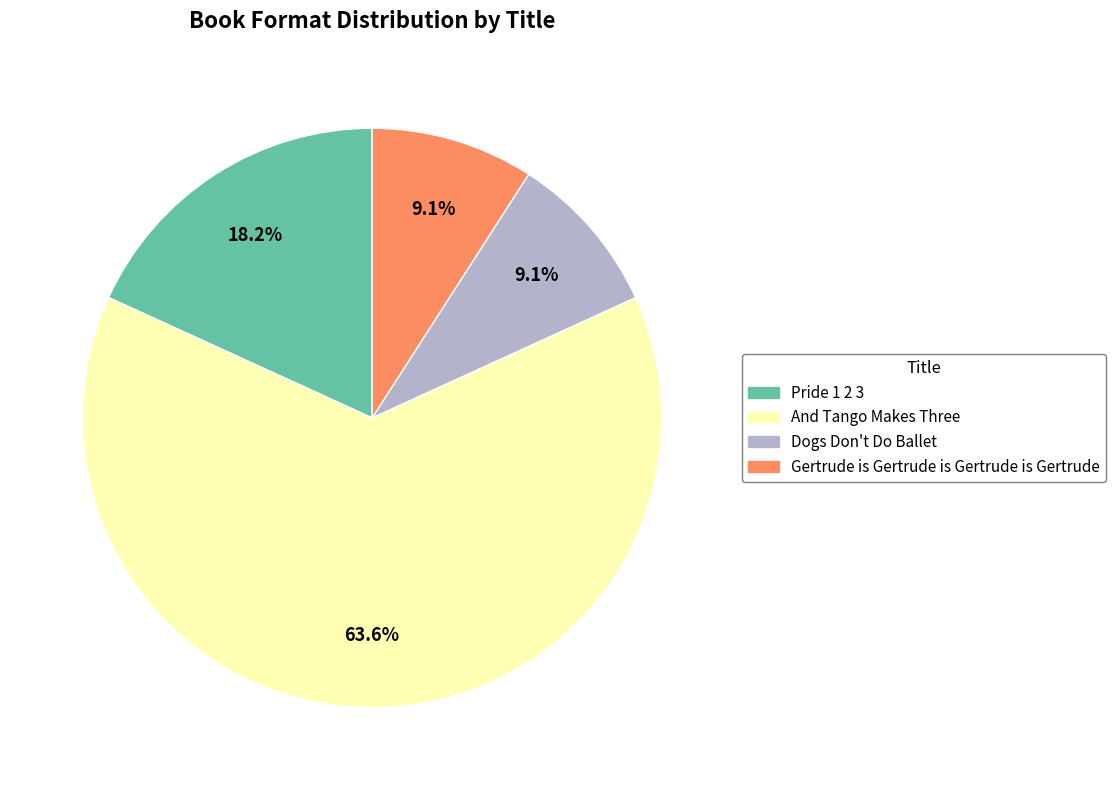

Combined, do And Tango Makes Three and Pride 1 2 3 account for over 50%?

Yes